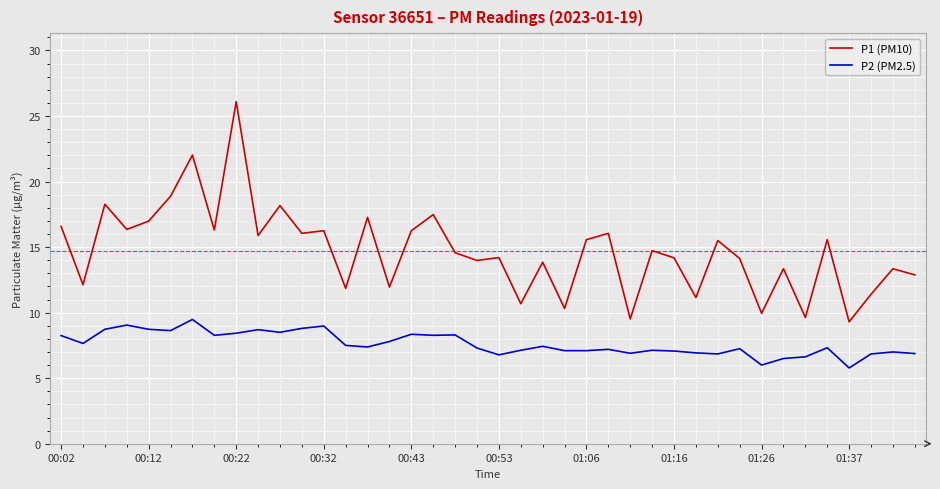

True or false: P1 (PM10) and P2 (PM2.5) cross at least once.

False